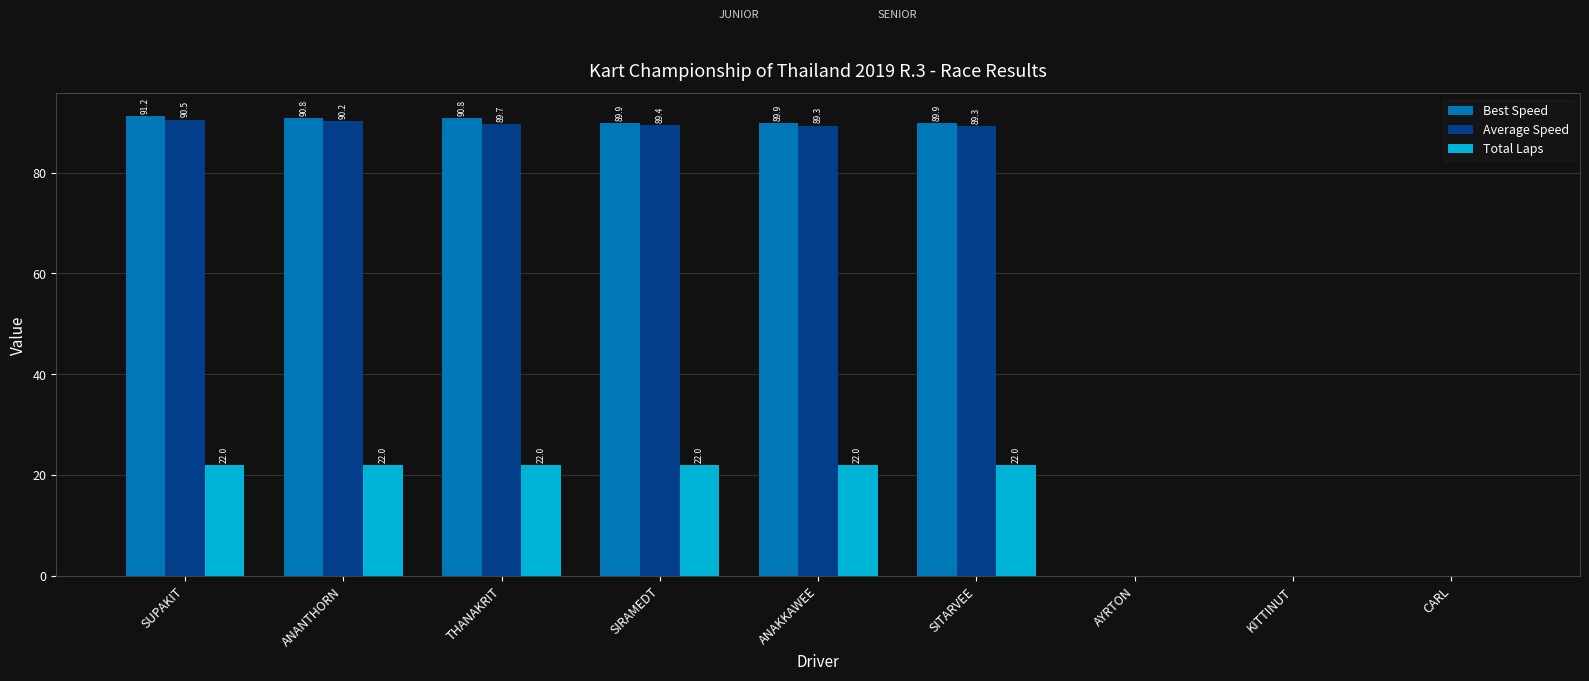

What is the average value of the Total Laps series?

14.7